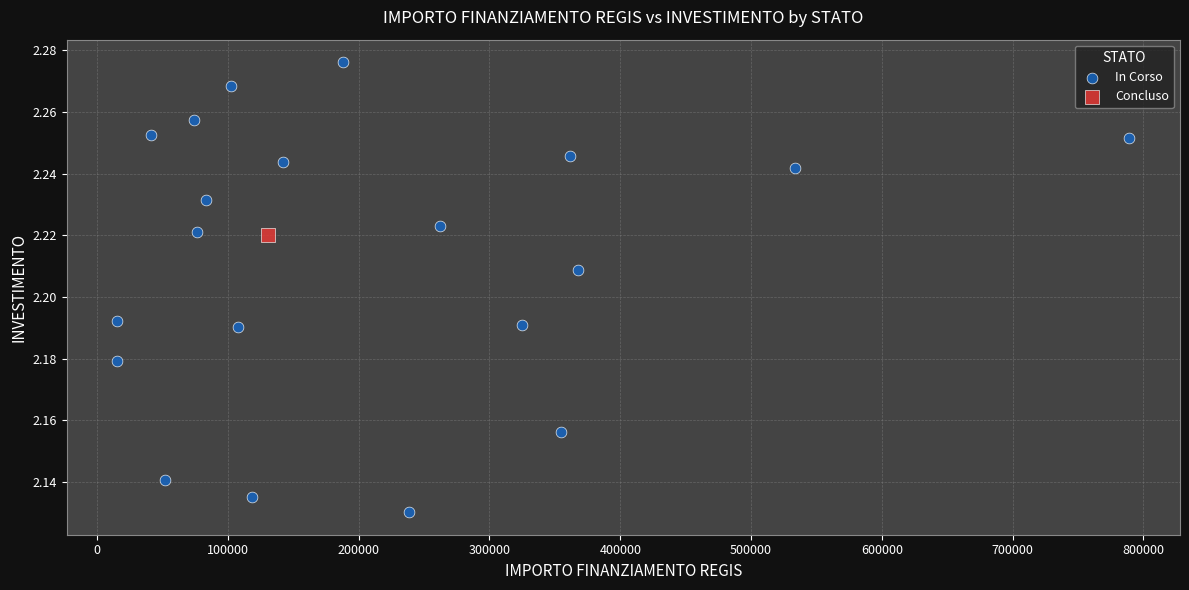

What are all the series names shown in the legend?

In Corso, Concluso